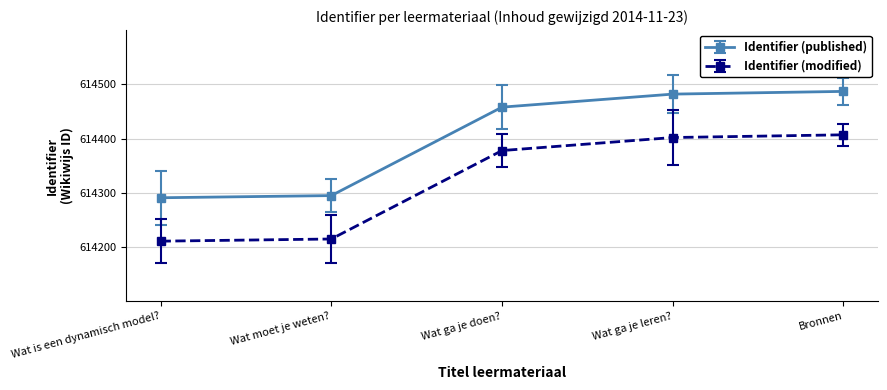

How many distinct data groups are displayed?

2